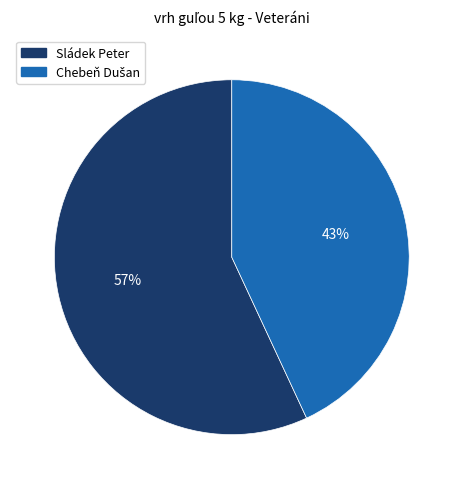

Does any single category account for the majority?

Yes